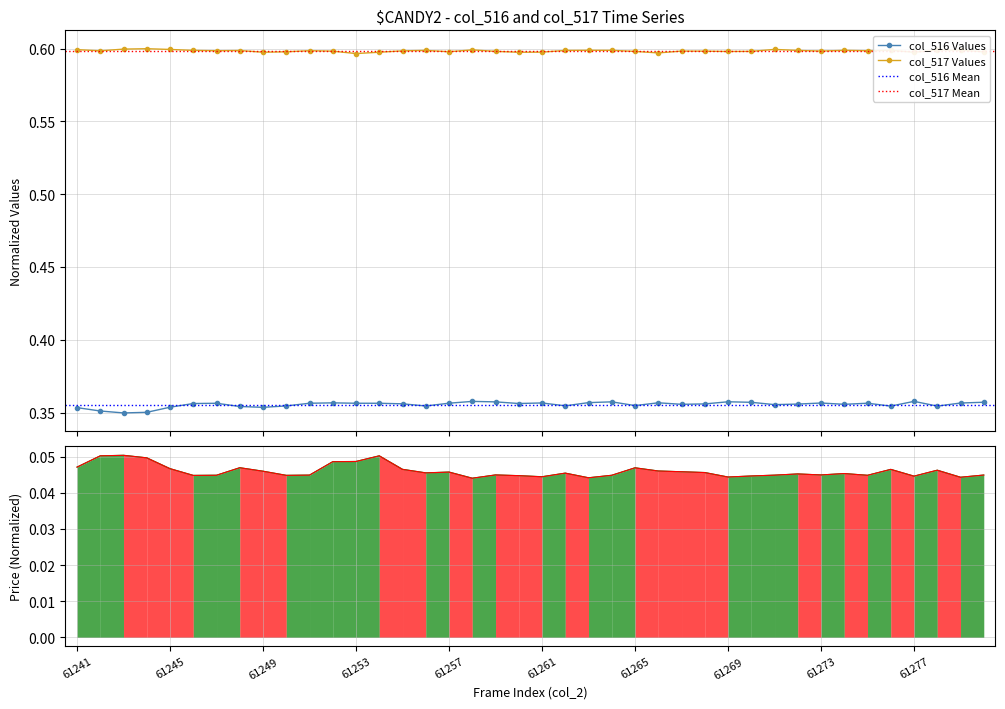

How many col_516 Values values are between 0 and 1?

40